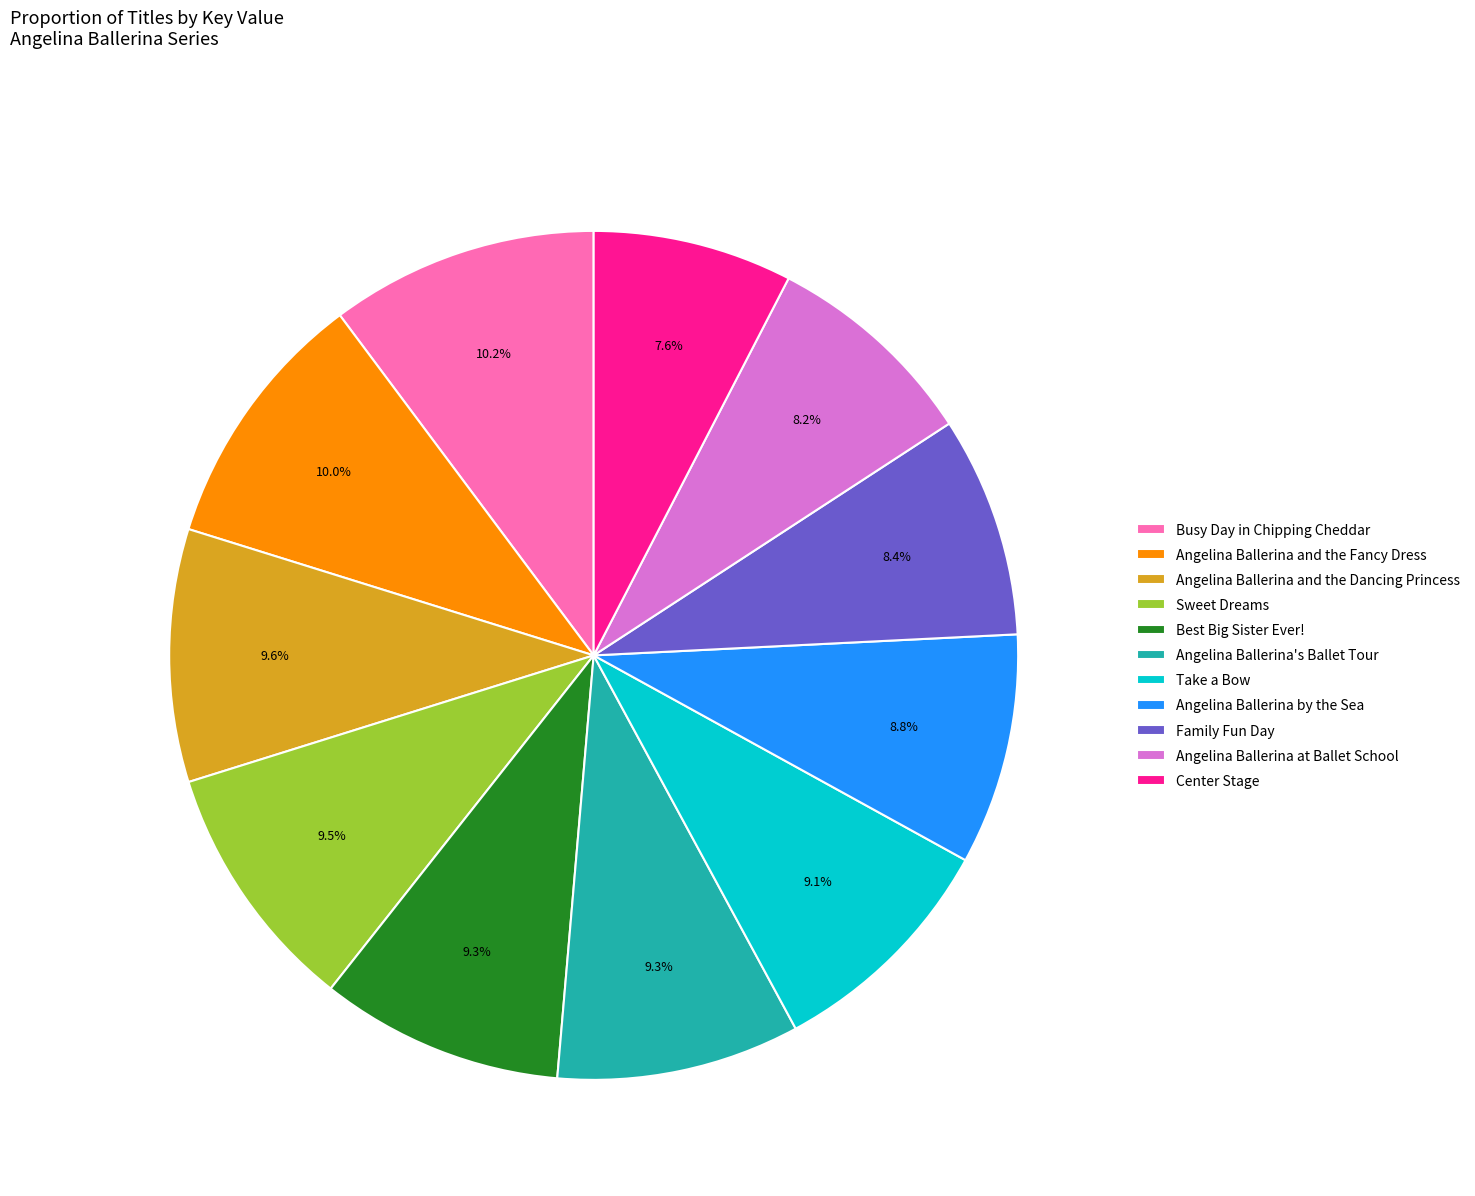

What portion of the pie excludes Take a Bow?

90.9%